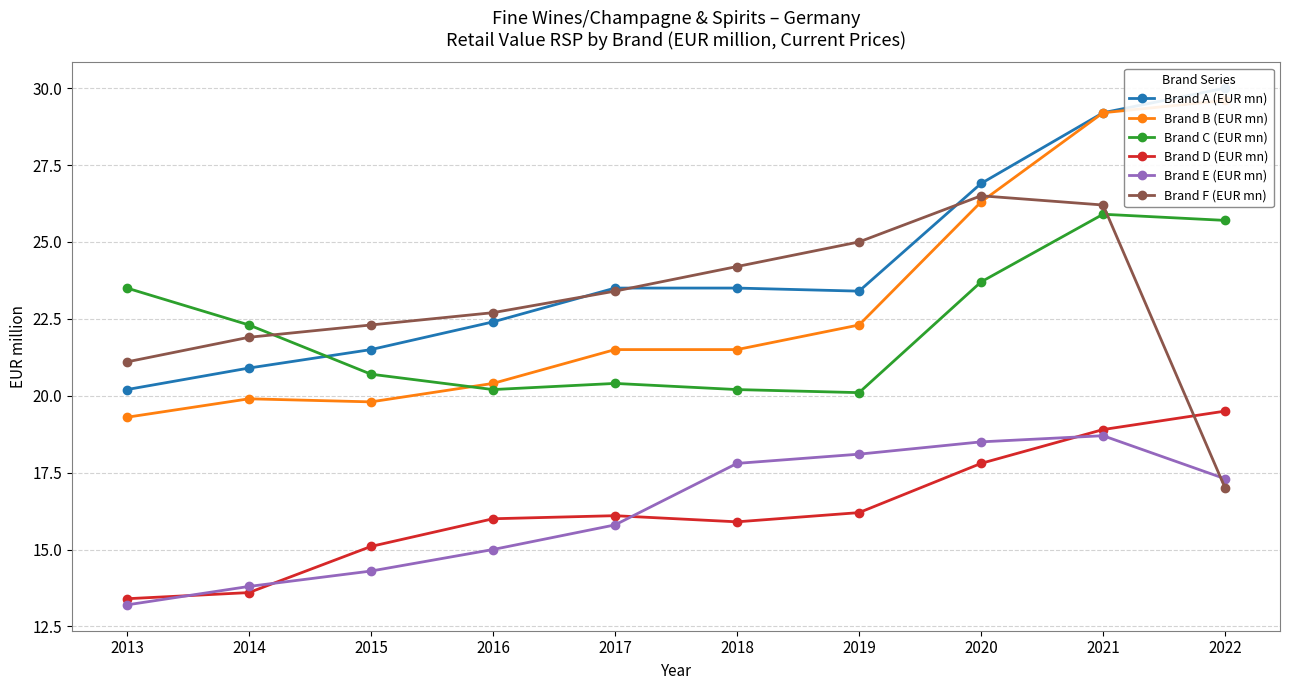

What is the spread (max minus min) of values at 2015?

8.0